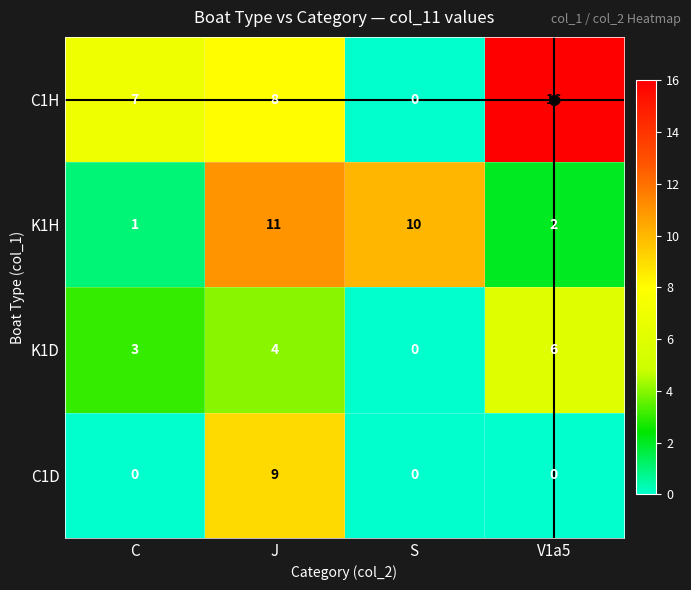

What is the difference between the C1H values at S and C?

7